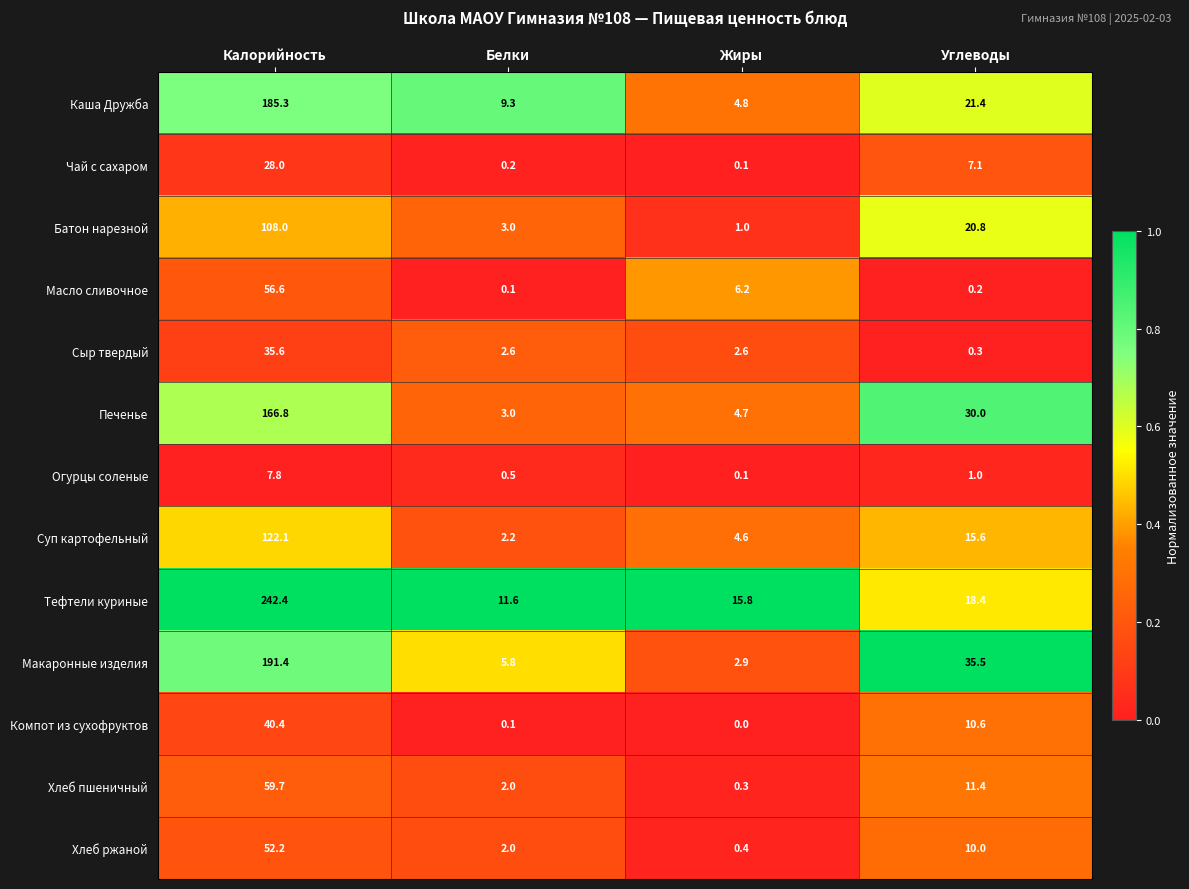

Rank the categories by Батон нарезной value from lowest to highest.

Жиры, Белки, Углеводы, Калорийность